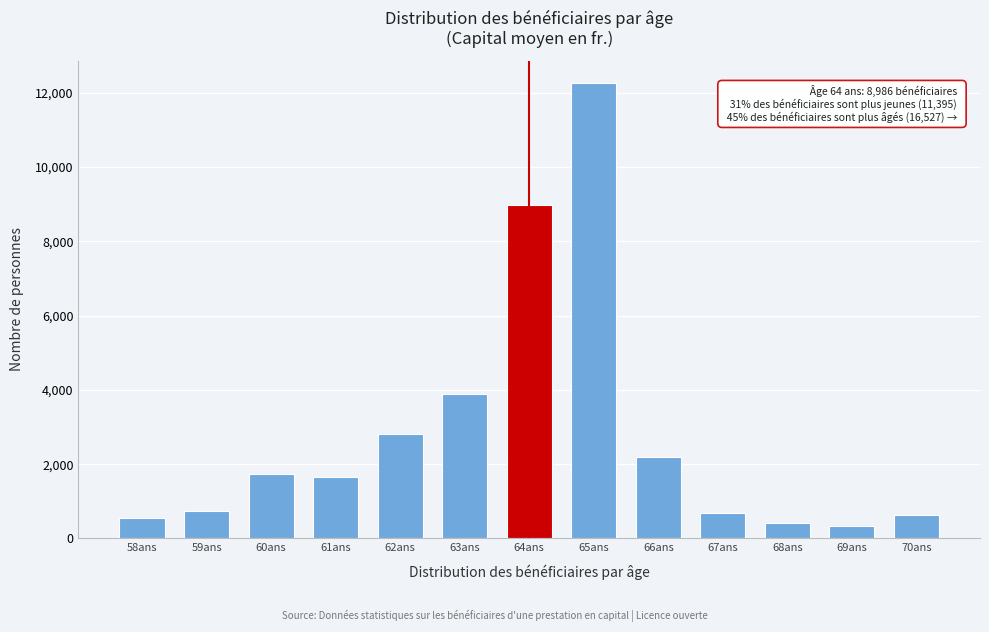

Reading left to right, what are all the values shown in this chart?

58ans=539	59ans=748	60ans=1744	61ans=1657	62ans=2825	63ans=3882	64ans=8986	65ans=12246	66ans=2199	67ans=694	68ans=430	69ans=327	70ans=631